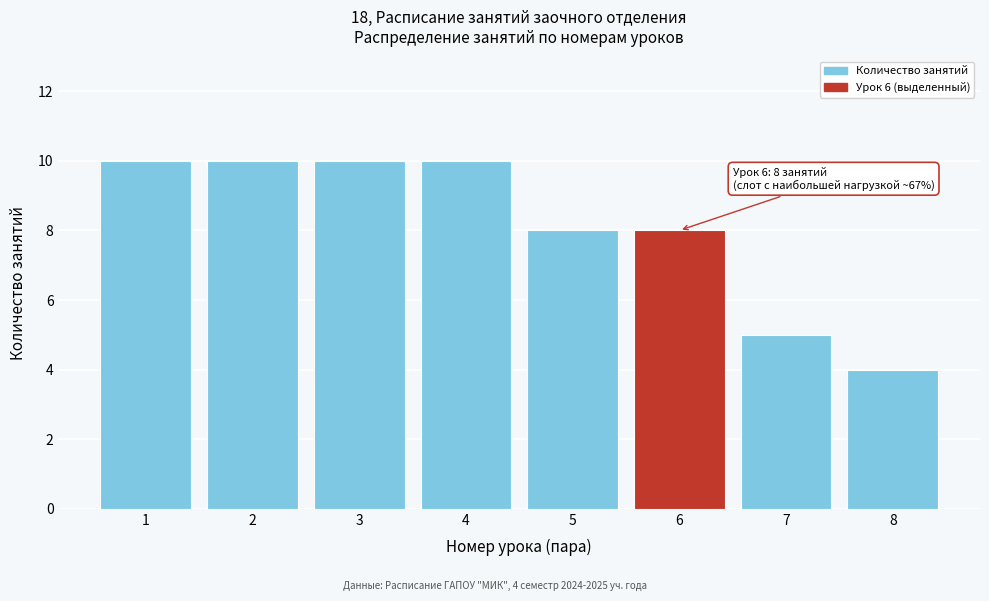

Reading right to left, extract all data points from this chart.

8=4	7=5	6=8	5=8	4=10	3=10	2=10	1=10